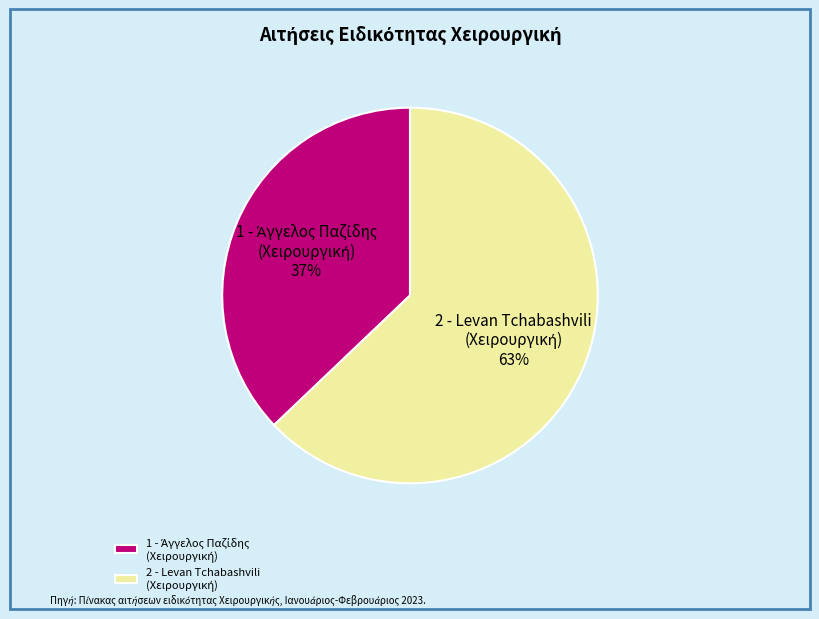

To the nearest percent, what is the average slice percentage?

50%